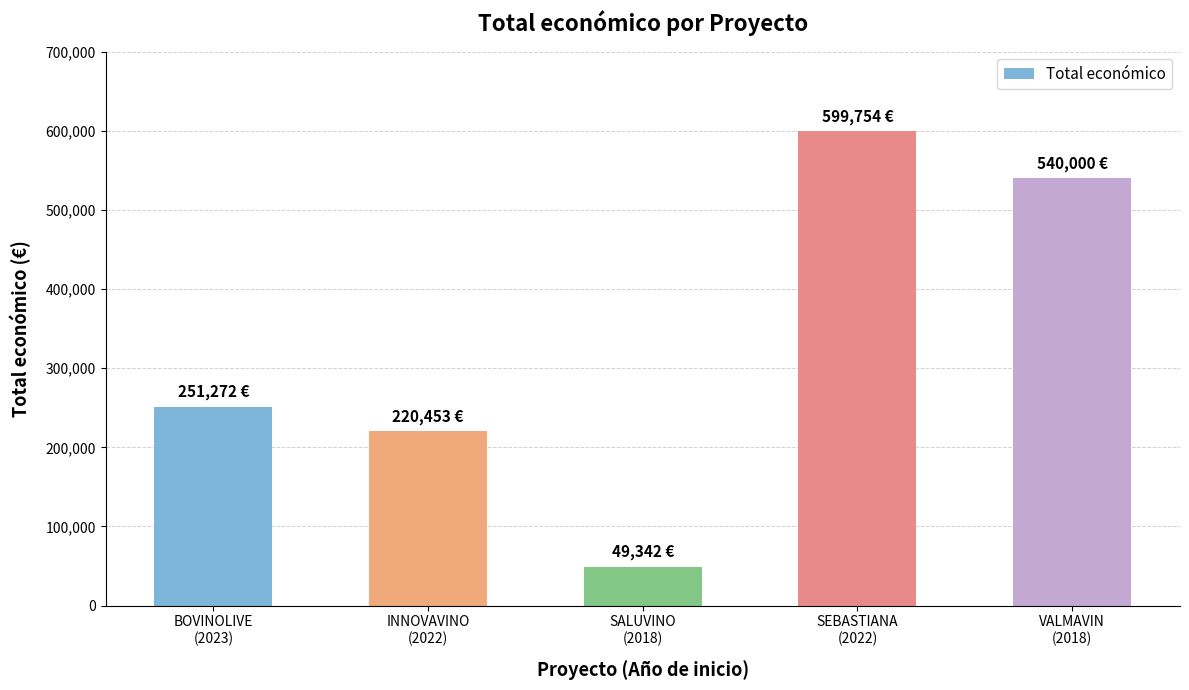

What is the change in value from INNOVAVINO
(2022) to SALUVINO
(2018)?

-171111